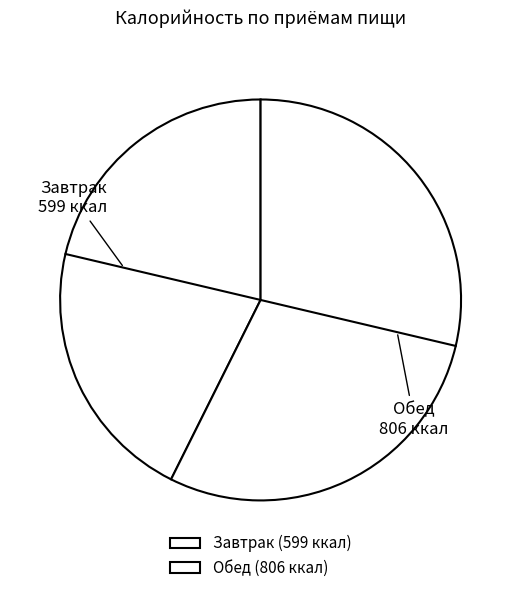

Between Завтрак and Обед, which is larger?

Обед